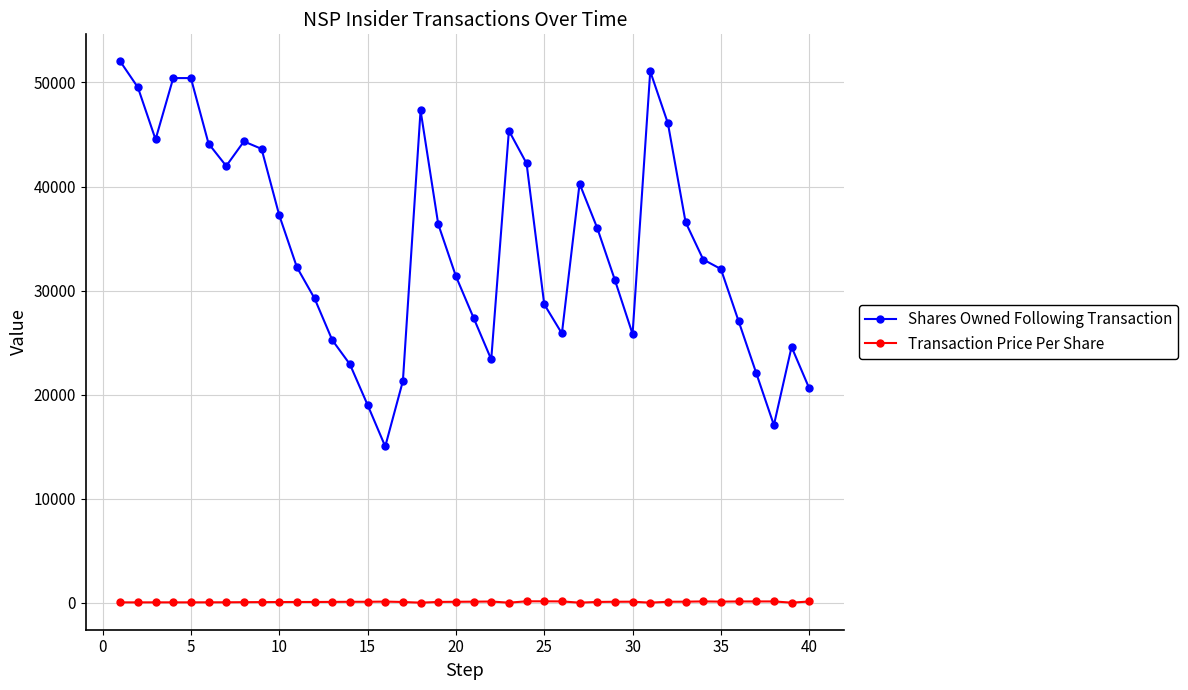

True or false: Transaction Price Per Share has more than 0 points higher than both neighbors.

True